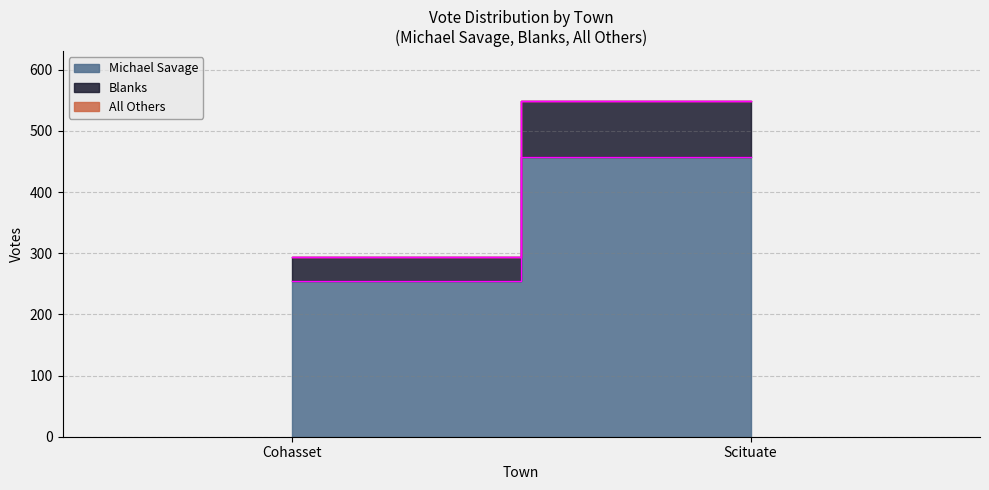

How many categories are shown in the chart?

2